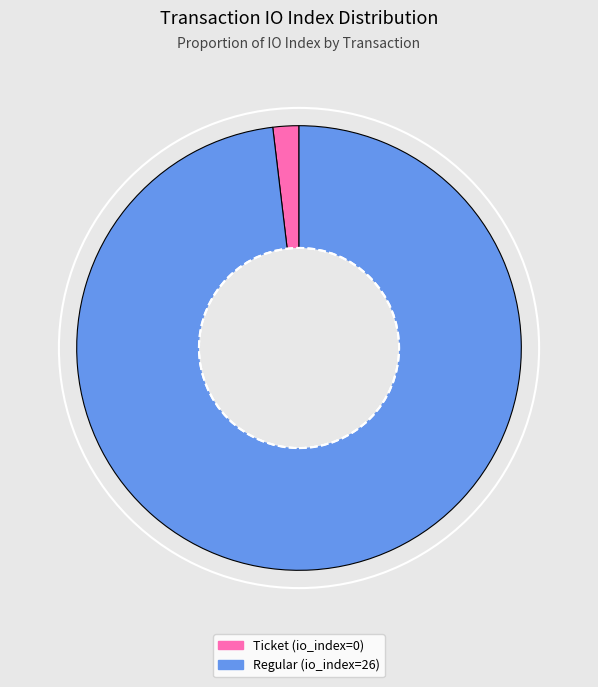

Is there any slice that represents more than half of the pie?

Yes